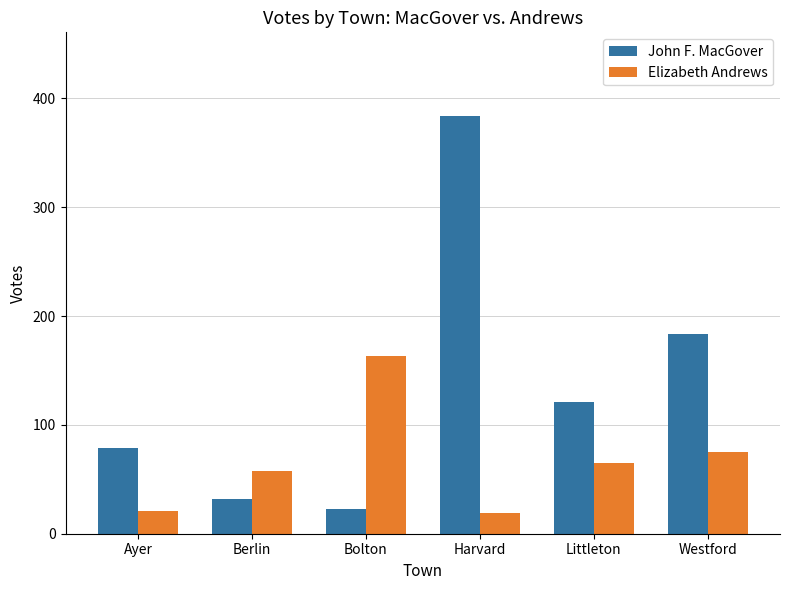

Reading left to right, extract all data points from this chart.

John F. MacGover: Ayer=79	Berlin=32	Bolton=23	Harvard=384	Littleton=121	Westford=184
Elizabeth Andrews: Ayer=21	Berlin=58	Bolton=163	Harvard=19	Littleton=65	Westford=75